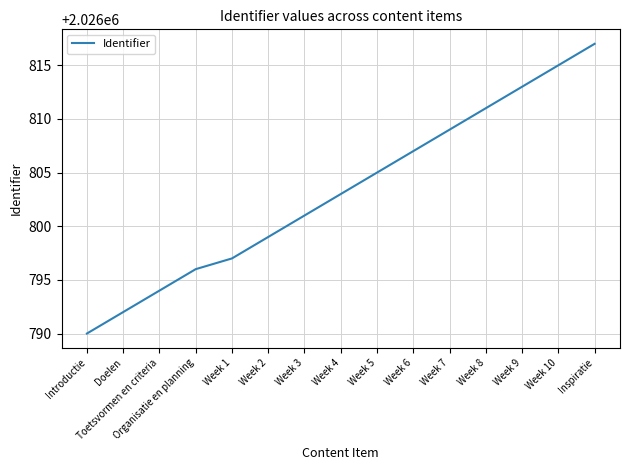

What is the difference between the second highest and minimum values?

25